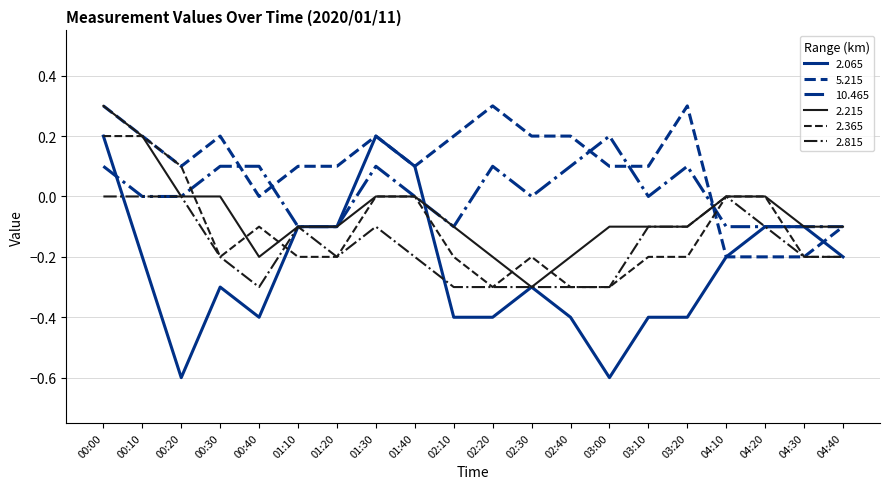

At which category is the sum across all series the highest?

00:00